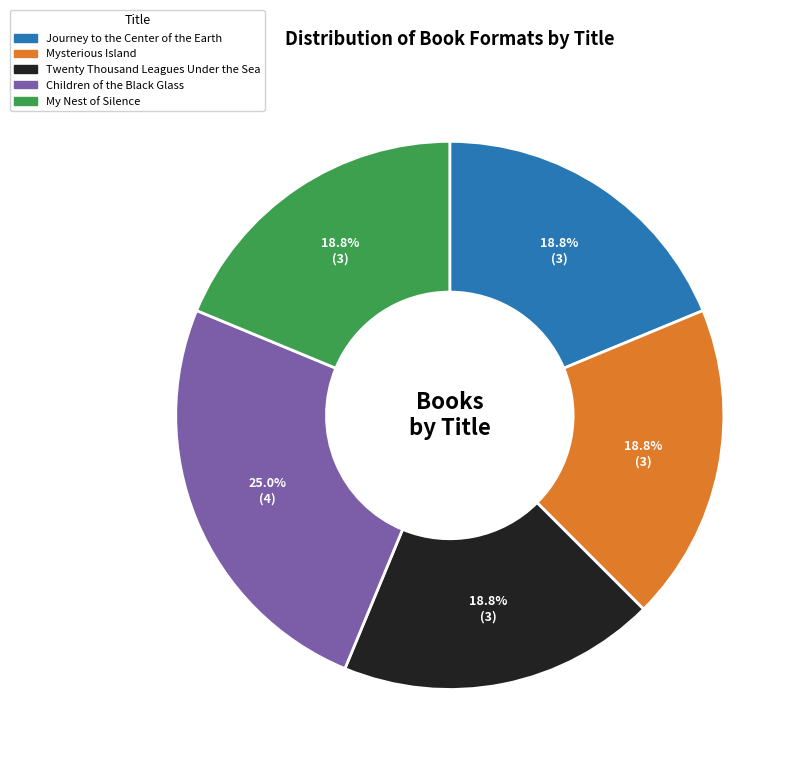

Is it true that Journey to the Center of the Earth is 8% of the pie?

False